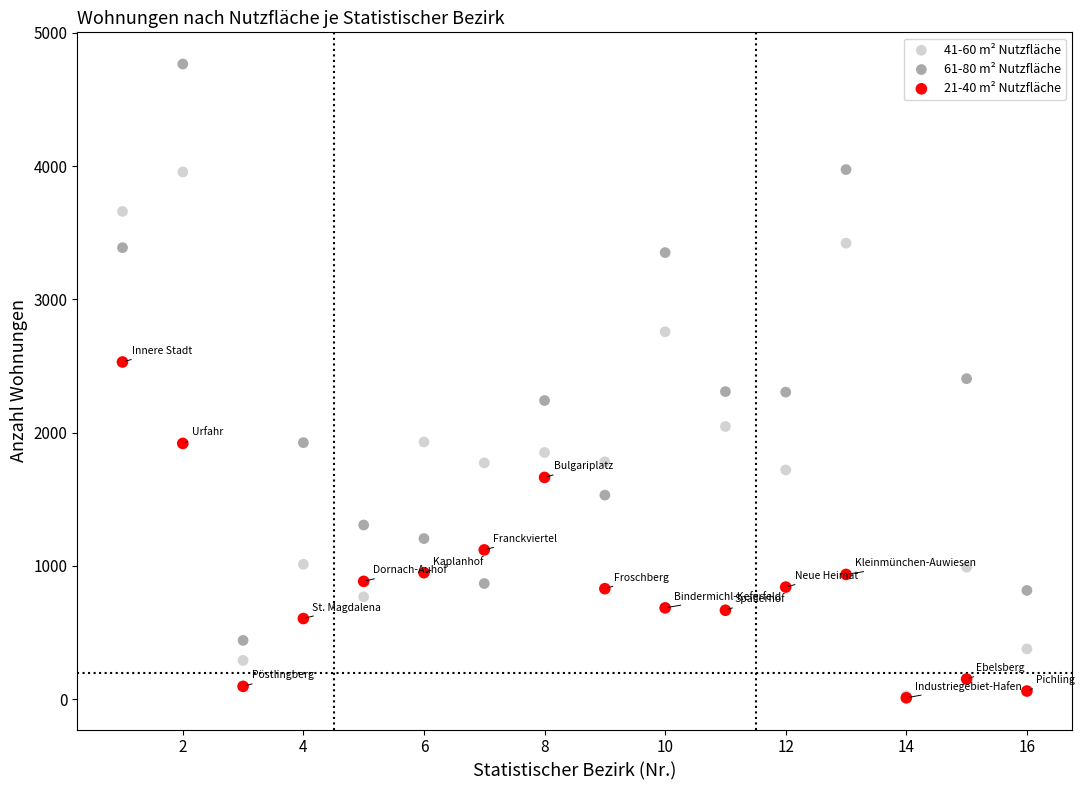

What are all the series names shown in the legend?

41-60 m² Nutzfläche, 61-80 m² Nutzfläche, 21-40 m² Nutzfläche